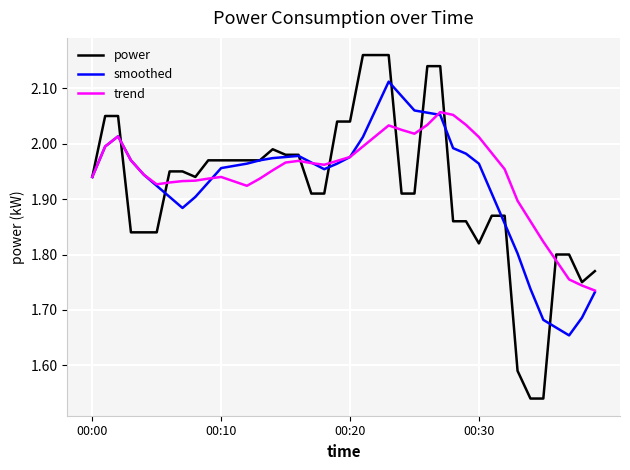

Which series has the widest spread of values?

power